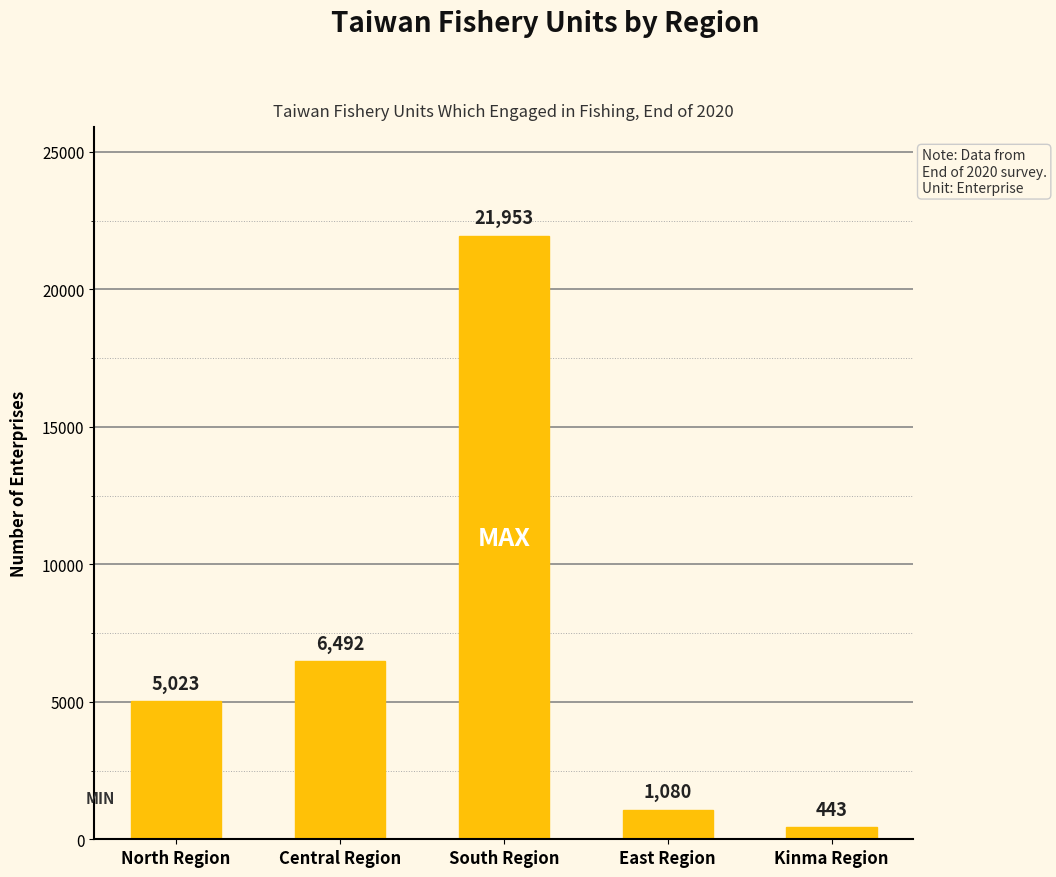

What is the sum of all values?

34991